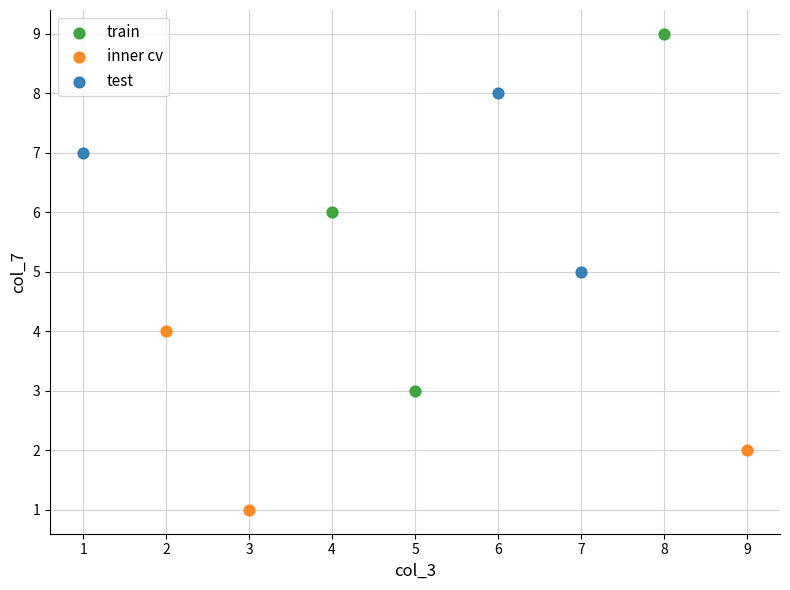

Which series reaches the maximum Y coordinate?

train